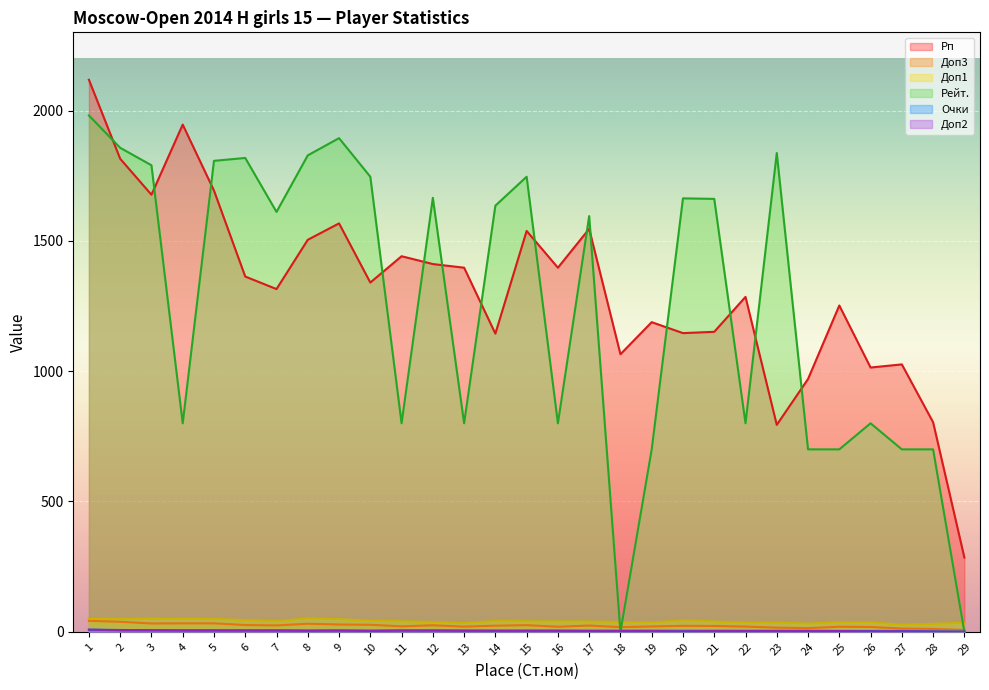

Reading left to right, what are all the values shown in this chart?

Рп: 1=2118.0	2=1815.0	3=1677.0	4=1946.0	5=1693.0	6=1363.0	7=1315.0	8=1504.0	9=1567.0	10=1340.0	11=1441.0	12=1411.0	13=1397.0	14=1144.0	15=1538.0	16=1397.0	17=1546.0	18=1065.0	19=1188.0	20=1146.0	21=1151.0	22=1285.0	23=794.0	24=970.0	25=1252.0	26=1014.0	27=1026.0	28=804.0	29=285.0
Доп3: 1=42.0	2=38.5	3=32.0	4=32.5	5=32.5	6=26.0	7=24.5	8=31.0	9=28.0	10=27.0	11=21.0	12=25.0	13=20.0	14=23.5	15=25.5	16=19.5	17=24.0	18=18.0	19=20.5	20=23.0	21=22.5	22=20.0	23=16.0	24=14.0	25=19.5	26=18.5	27=12.5	28=11.0	29=7.0
Доп1: 1=50.0	2=49.5	3=50.5	4=50.0	5=49.5	6=45.0	7=40.5	8=51.5	9=48.5	10=43.0	11=40.5	12=37.5	13=33.5	14=41.5	15=40.5	16=40.0	17=39.5	18=37.5	19=36.0	20=43.5	21=39.5	22=35.5	23=35.0	24=31.5	25=37.0	26=36.5	27=27.0	28=30.5	29=34.5
Рейт.: 1=1981.0	2=1857.0	3=1790.0	4=800.0	5=1807.0	6=1818.0	7=1611.0	8=1828.0	9=1894.0	10=1746.0	11=800.0	12=1665.0	13=800.0	14=1635.0	15=1746.0	16=800.0	17=1595.0	18=0.0	19=700.0	20=1663.0	21=1661.0	22=800.0	23=1837.0	24=700.0	25=700.0	26=800.0	27=700.0	28=700.0	29=0.0
Очки: 1=8.5	2=7.0	3=6.0	4=6.0	5=6.0	6=5.5	7=5.5	8=5.0	9=5.0	10=5.0	11=5.0	12=5.0	13=5.0	14=4.5	15=4.5	16=4.5	17=4.5	18=4.5	19=4.5	20=4.0	21=4.0	22=4.0	23=4.0	24=4.0	25=3.5	26=3.5	27=3.5	28=2.0	29=1.0
Доп2: 1=8.0	2=6.0	3=6.0	4=5.0	5=5.0	6=5.0	7=5.0	8=4.0	9=5.0	10=3.0	11=5.0	12=5.0	13=4.0	14=4.0	15=4.0	16=4.0	17=3.0	18=3.0	19=3.0	20=2.0	21=3.0	22=3.0	23=3.0	24=3.0	25=3.0	26=2.0	27=2.0	28=1.0	29=0.0